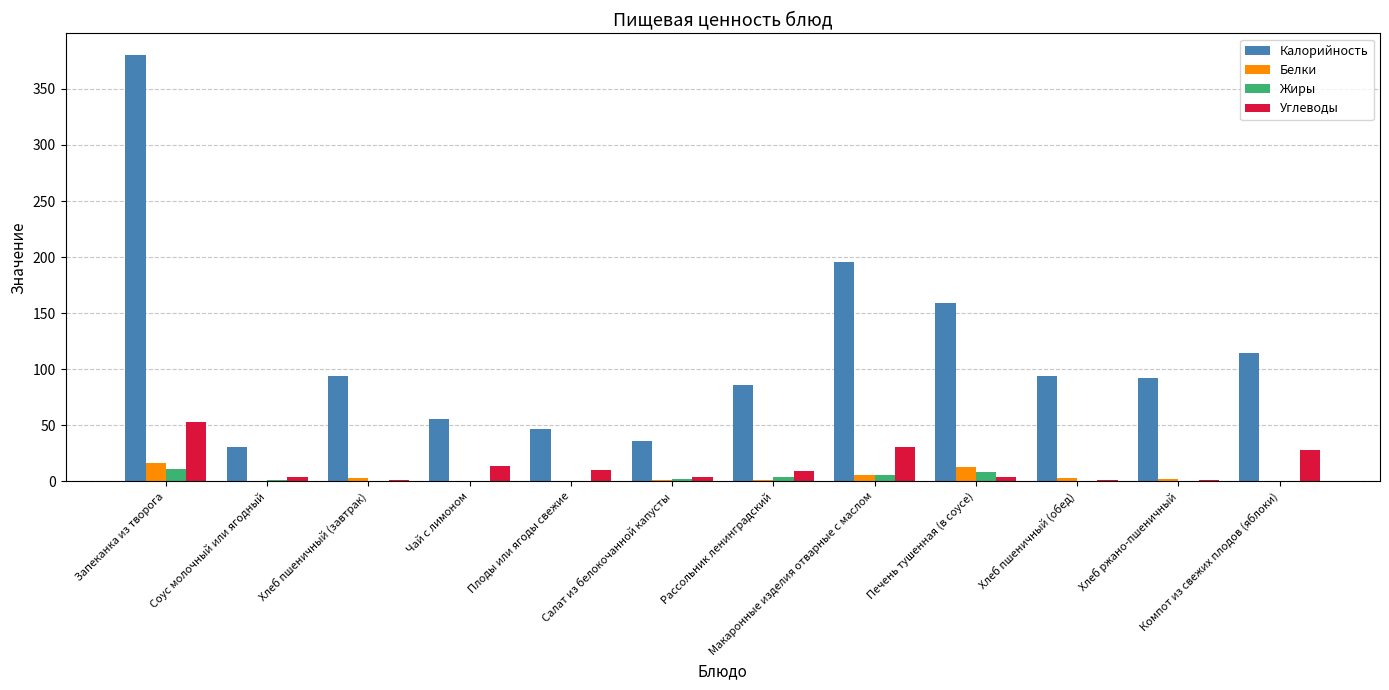

Which series has the widest spread of values?

Калорийность